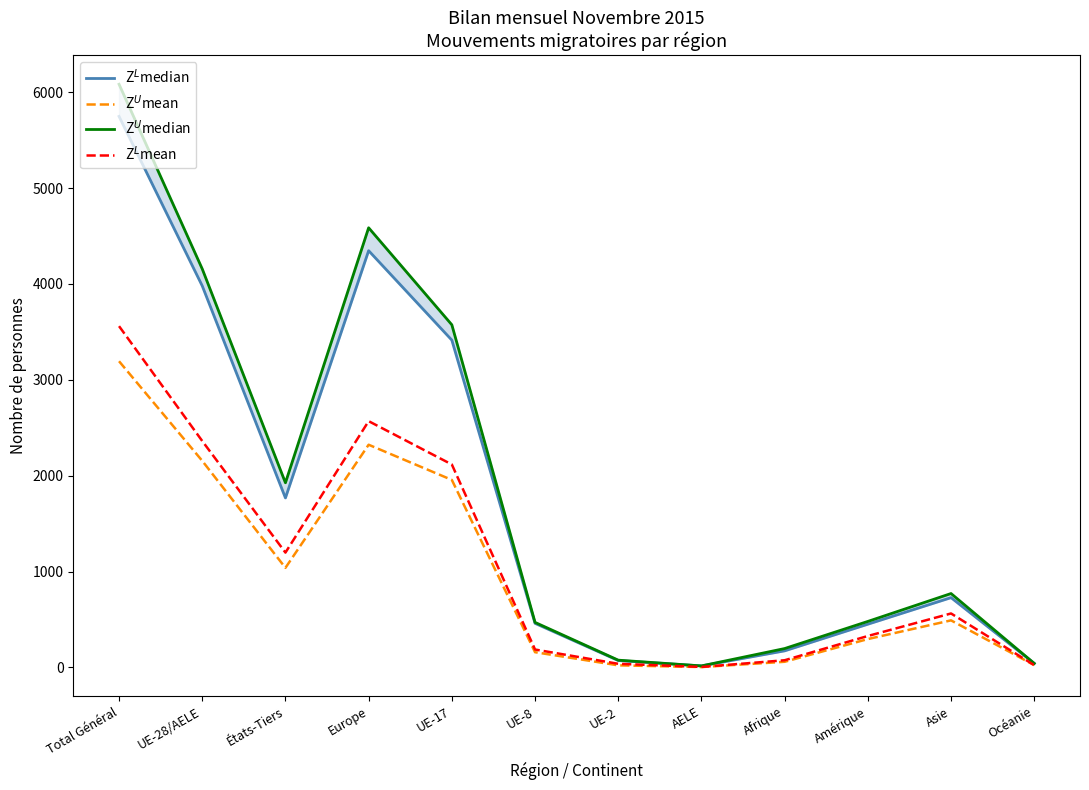

How many distinct data groups are displayed?

4